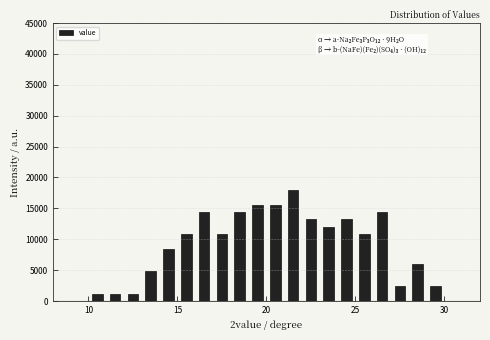

Read against the x-axis, roughly where is the centre of the tallest bar?

21.5